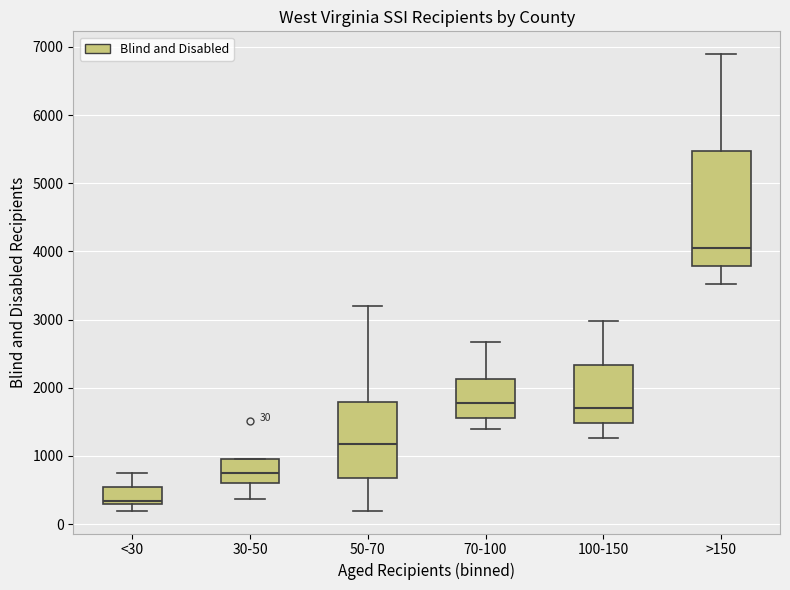

Comparing the boxes themselves (not the whiskers), which one is the tallest?

>150